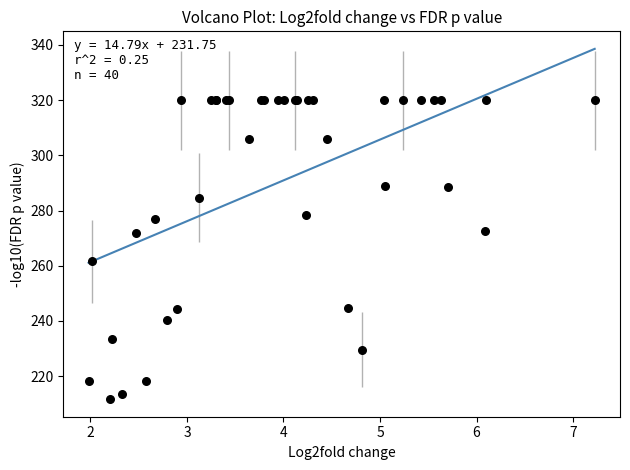

What Y value in the scatter plot is closest to 265?

261.6